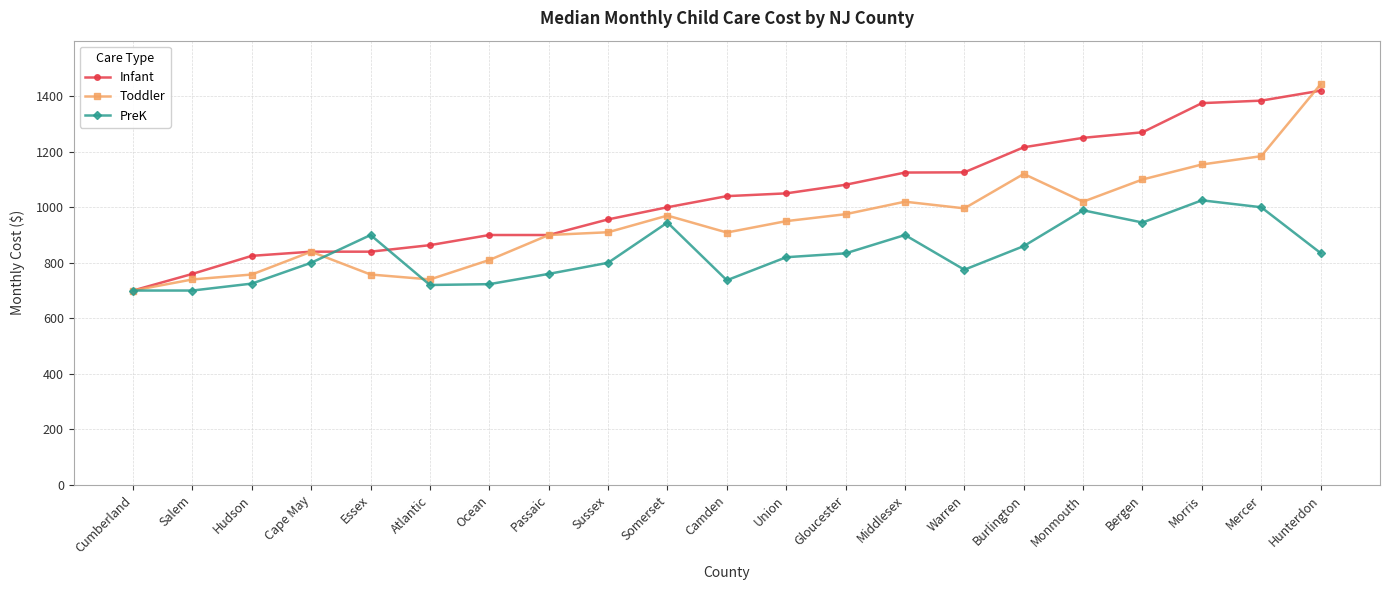

Where does the Toddler series first go above 950?

Somerset